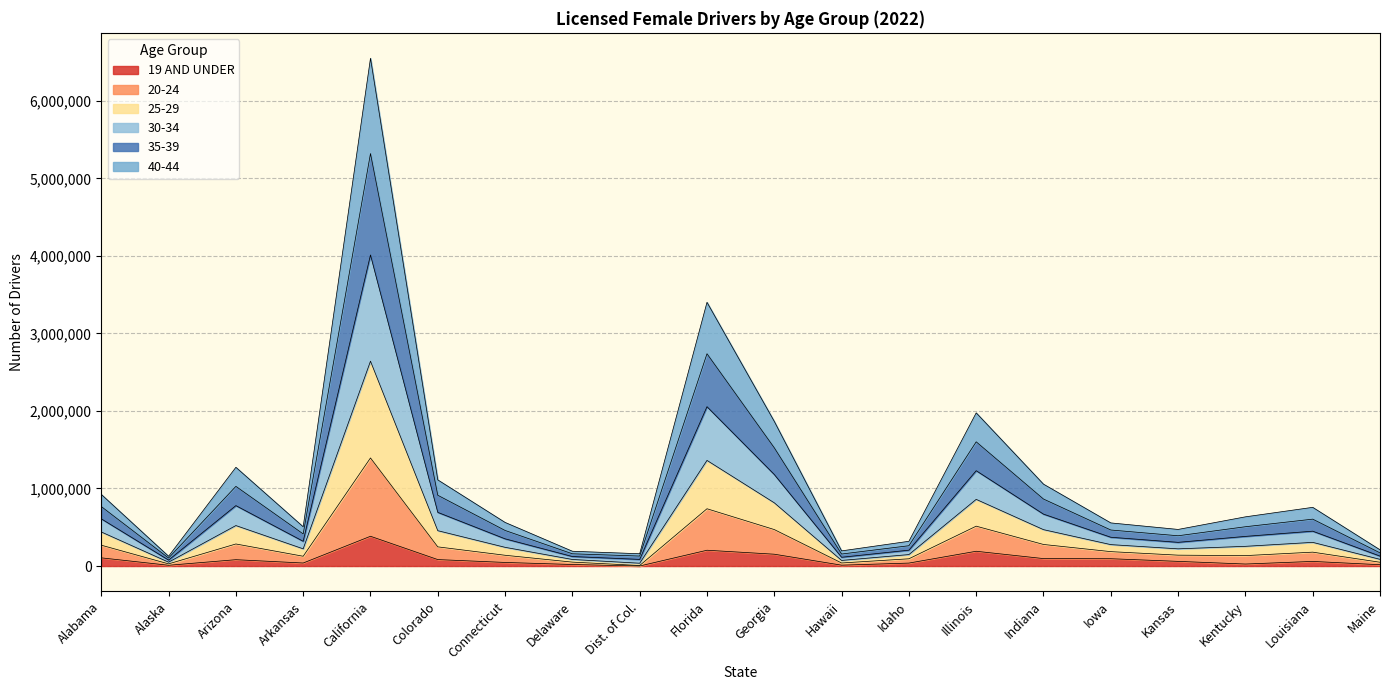

True or false: 20-24 and 30-34 intersect in this chart.

False